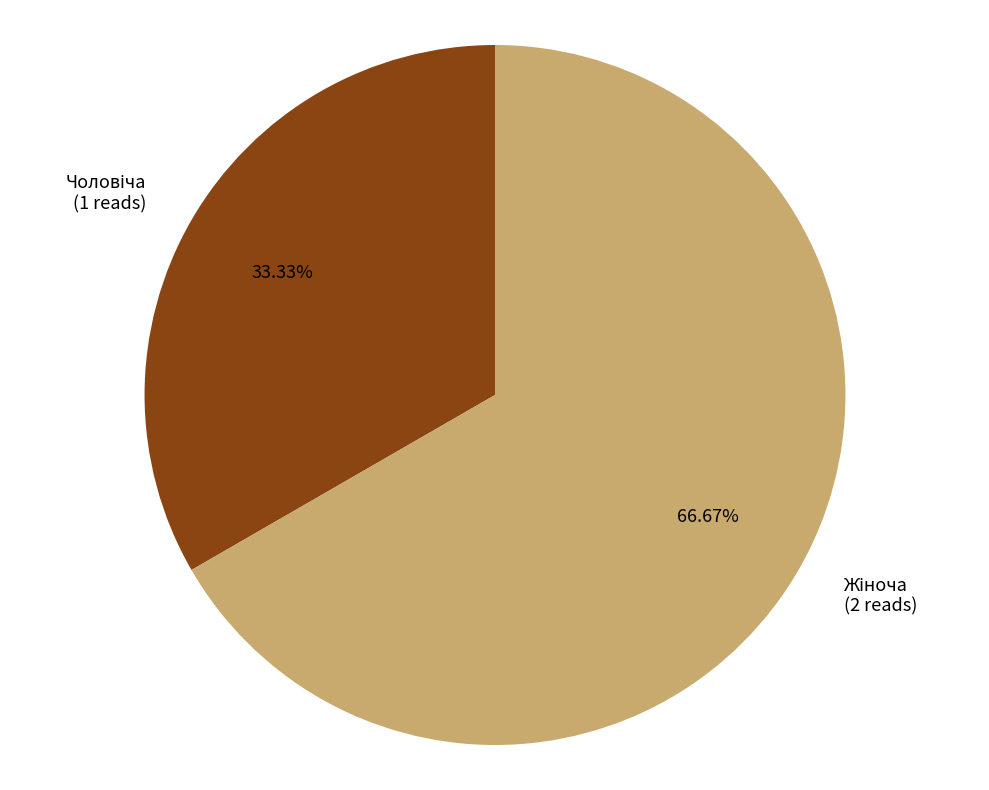

Count the number of slices in the pie.

2